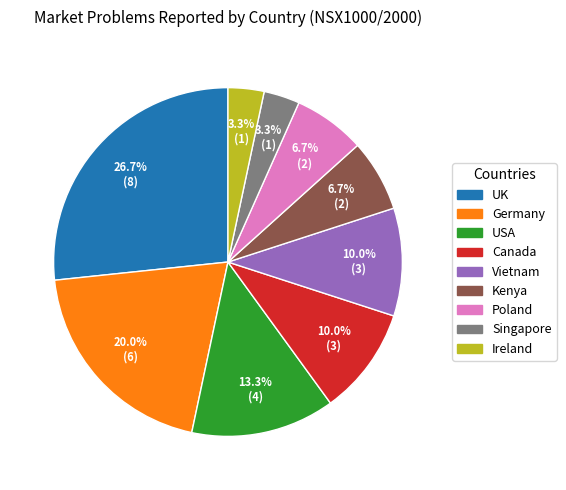

To the nearest percent, what is the combined percentage of Vietnam and Canada?

20%